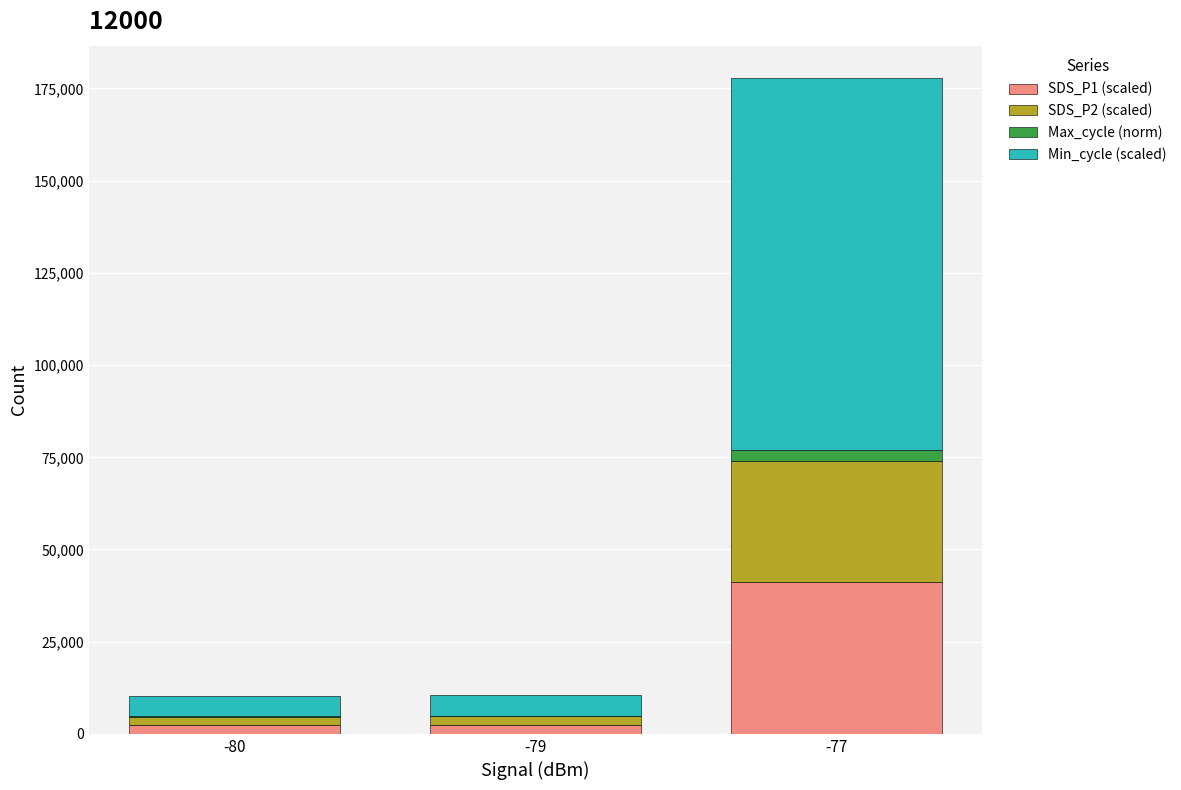

What are all the series names shown in the legend?

SDS_P1 (scaled), SDS_P2 (scaled), Max_cycle (norm), Min_cycle (scaled)